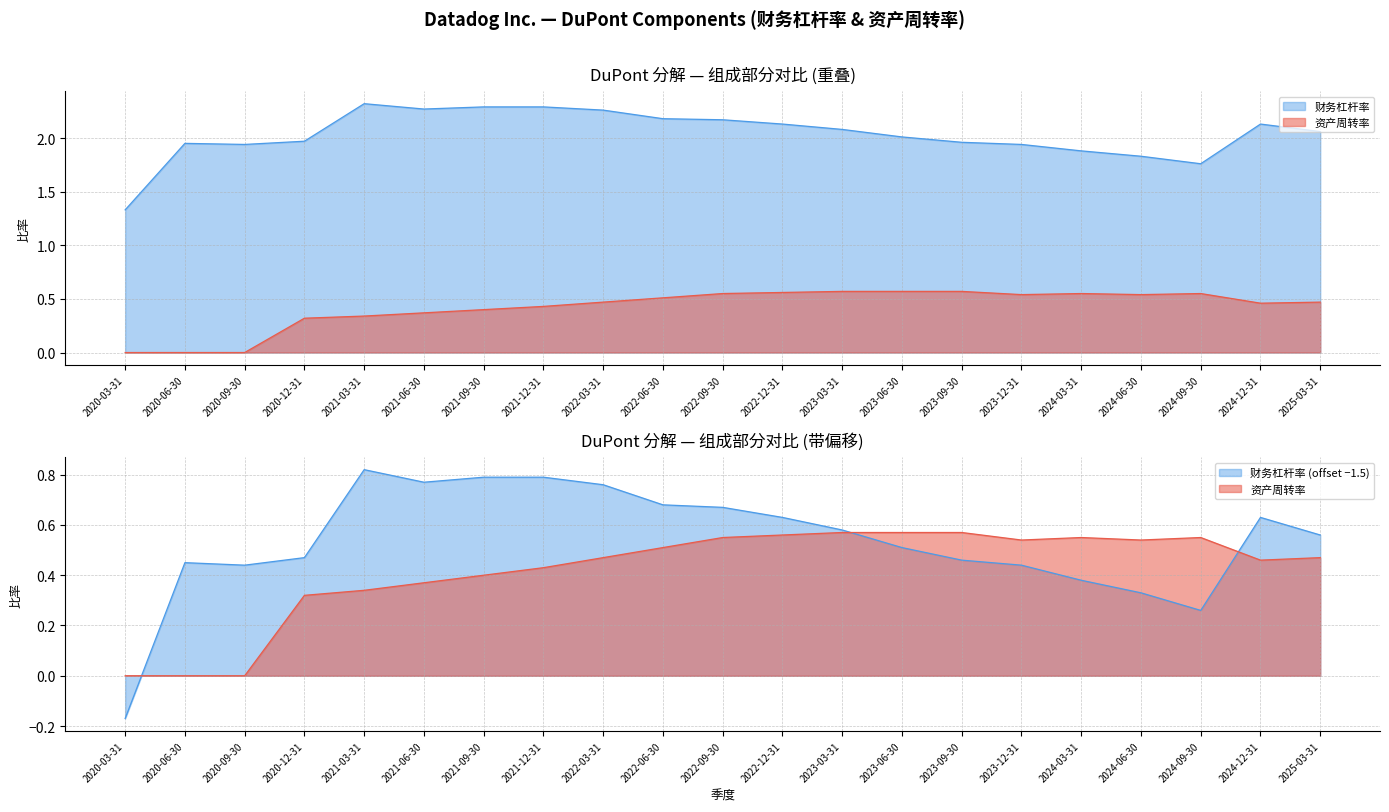

Reading right to left, transcribe all the data shown in this chart.

财务杠杆率: 0.6	0.6	0.3	0.3	0.4	0.4	0.5	0.5	0.6	0.6	0.7	0.7	0.8	0.8	0.8	0.8	0.8	0.5	0.4	0.4	-0.2
资产周转率: 0.5	0.5	0.6	0.5	0.6	0.5	0.6	0.6	0.6	0.6	0.6	0.5	0.5	0.4	0.4	0.4	0.3	0.3	0.0	0.0	0.0